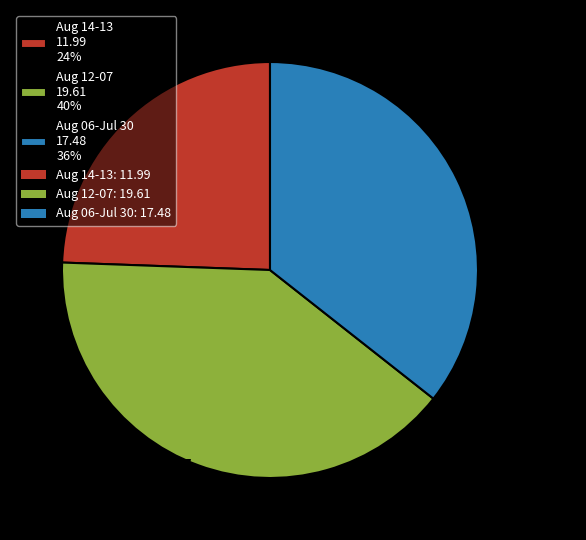

The Aug 12-07 19.61 40% slice represents 40% of the pie. True or false?

True